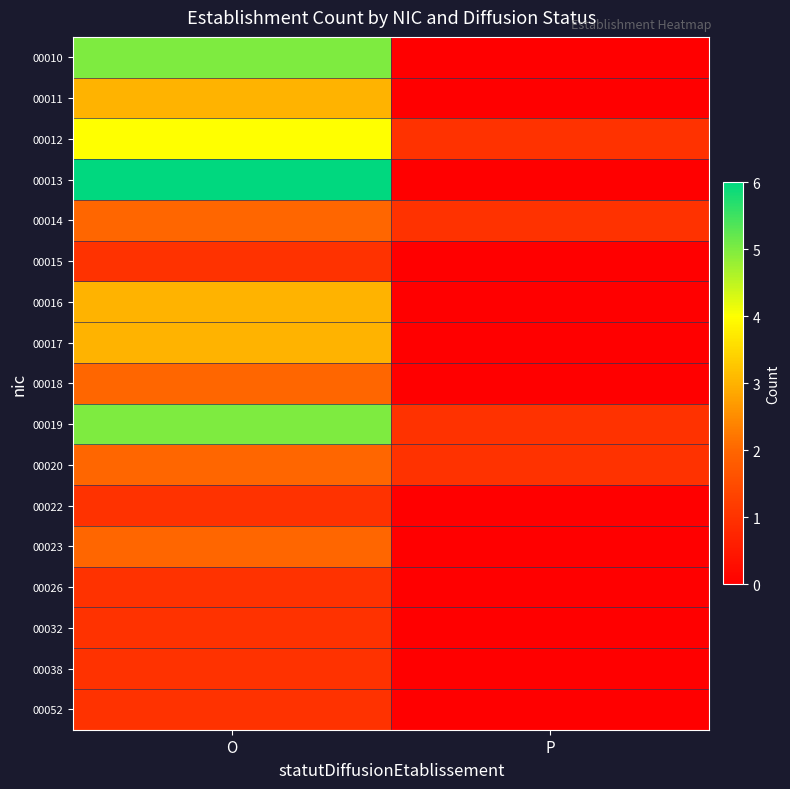

Which has a higher value, O or P?

O